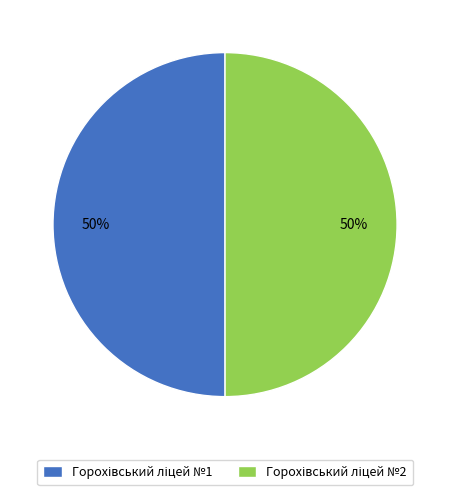

To the nearest percent, what is the average slice percentage?

50%